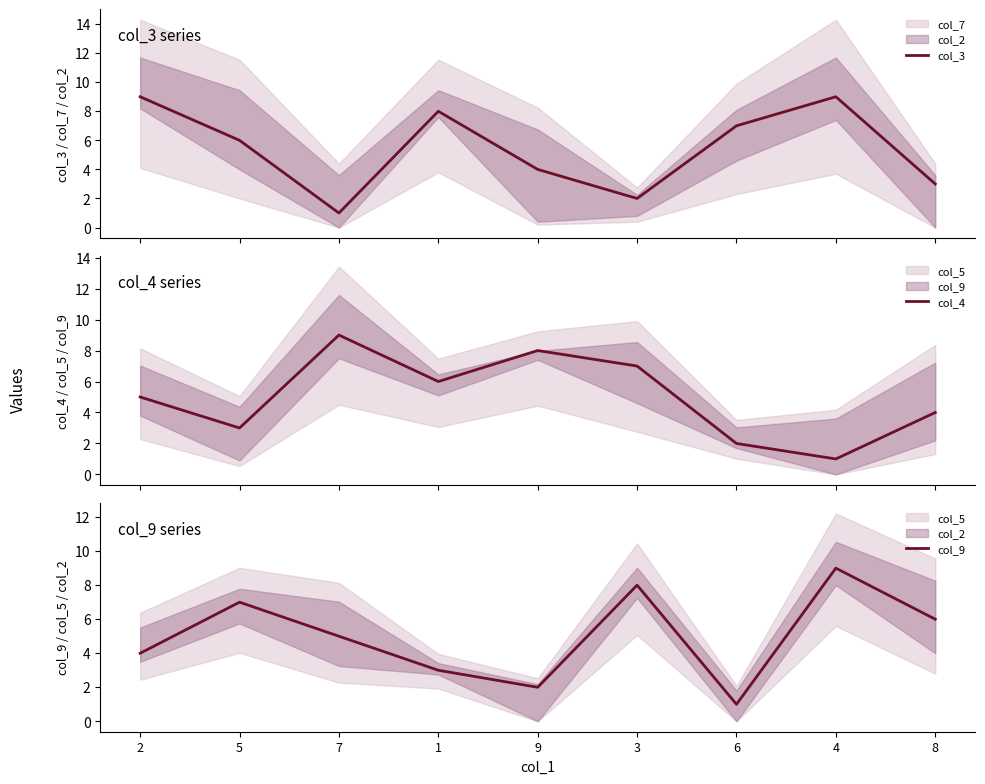

At how many categories does at least one series exceed 1?

9